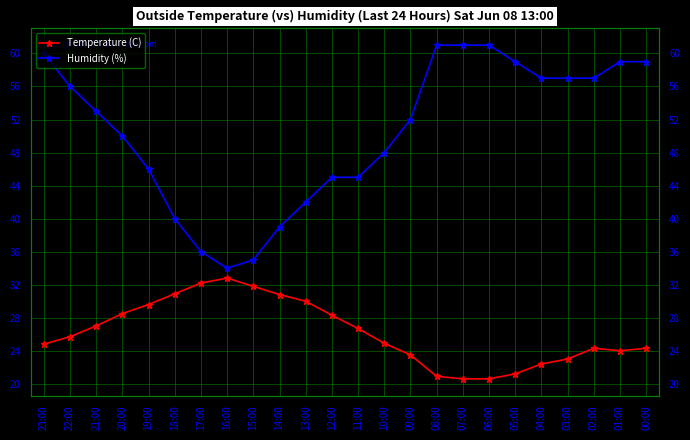

How many lines are shown in the chart?

2